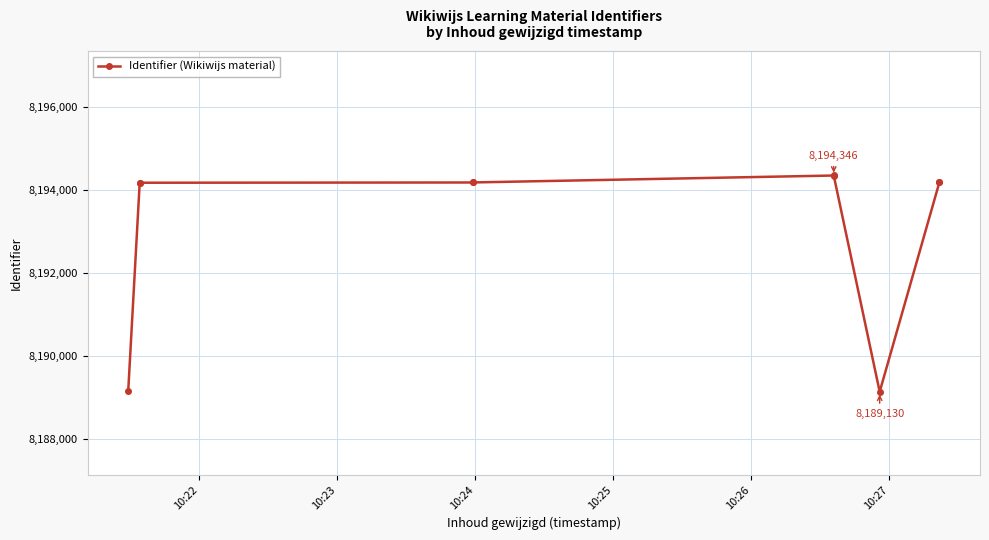

Is this an area chart (filled region under the line)?

No